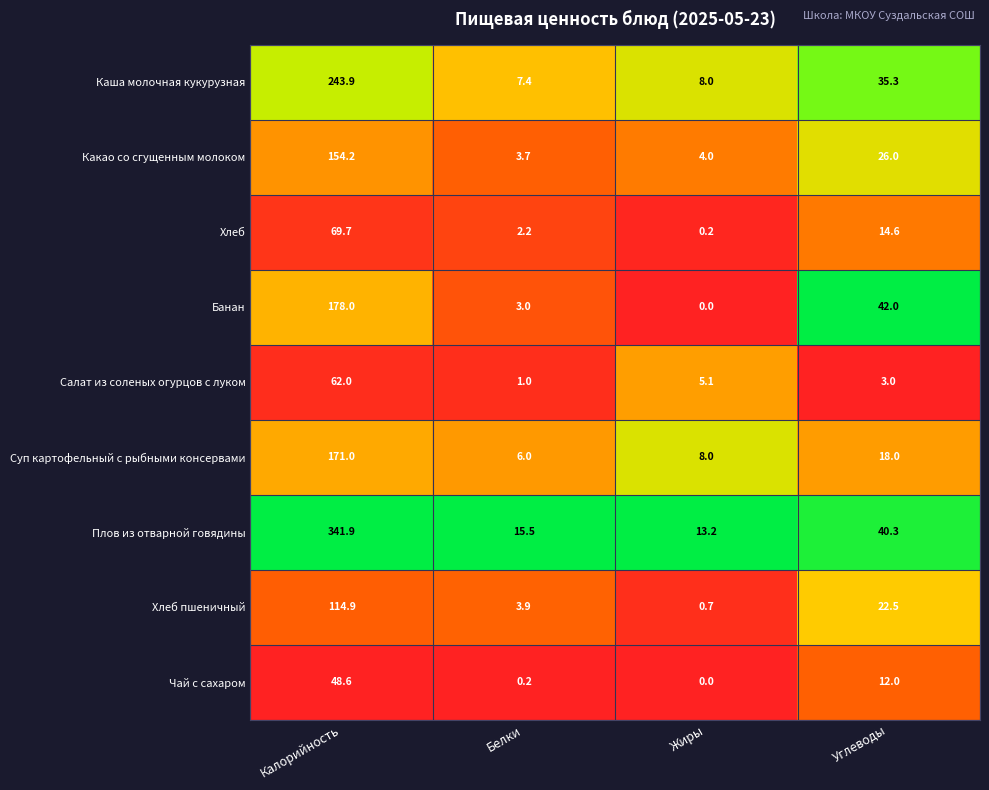

Which category has the lowest value across all series?

Жиры